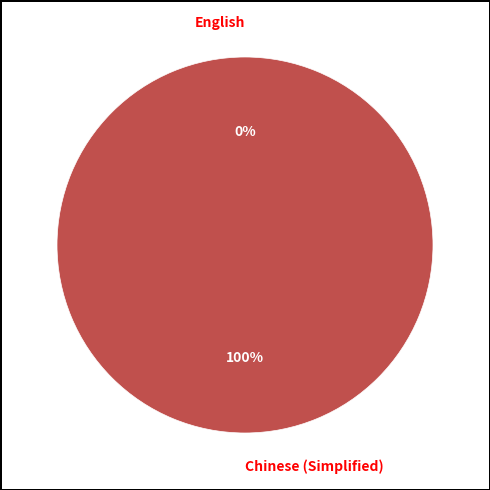

What is the change in value from English to Chinese (Simplified)?

+1